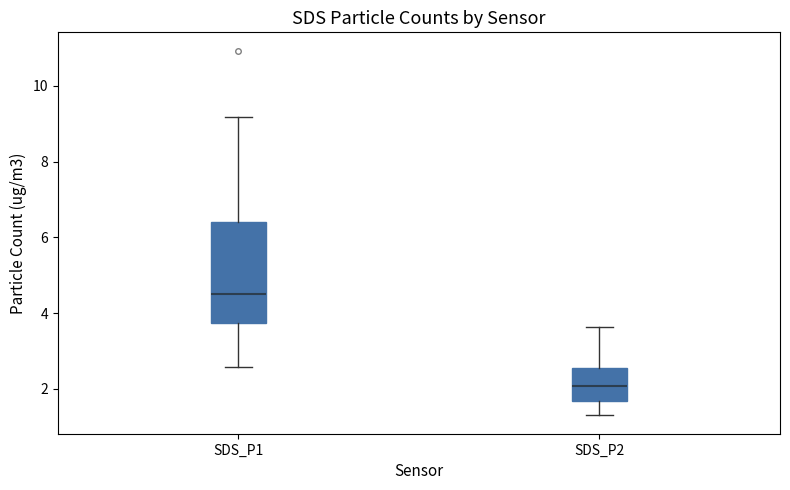

Which box's median line is the highest?

SDS_P1